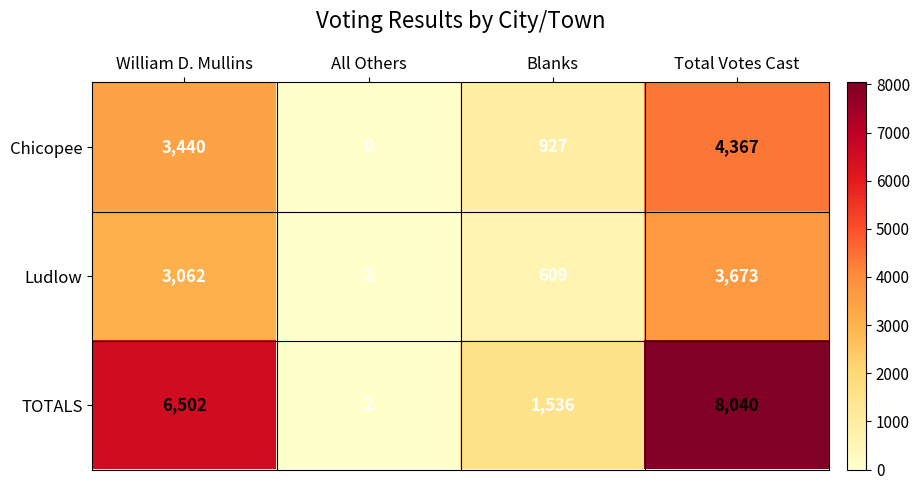

List the labels in order of Ludlow value, largest first.

Total Votes Cast, William D. Mullins, Blanks, All Others